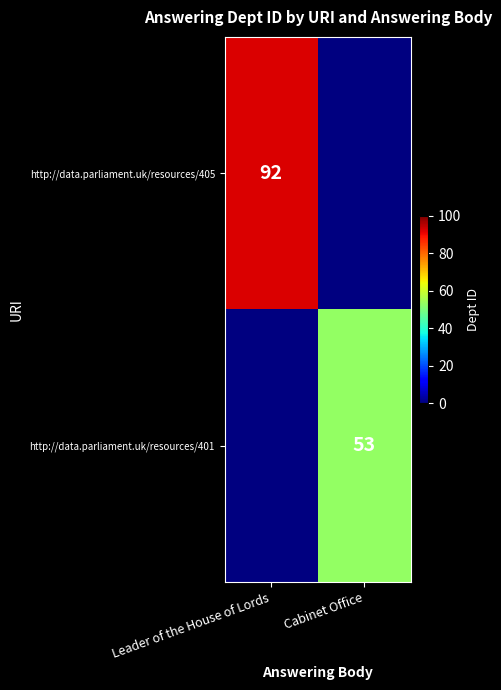

Is the value of http://data.parliament.uk/resources/405 at Leader of the House of Lords greater than the value of http://data.parliament.uk/resources/401 at Cabinet Office?

Yes